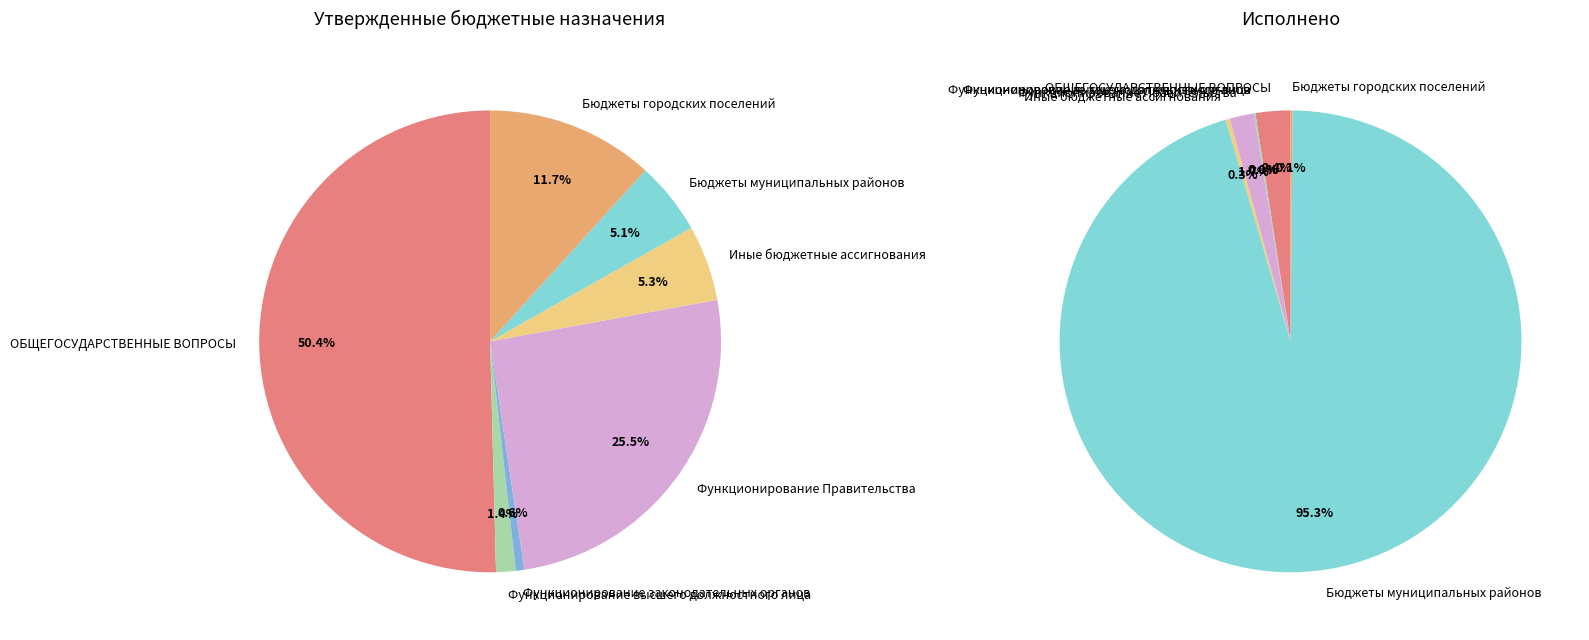

Which series has the widest spread of values?

Утвержденные бюджетные назначения